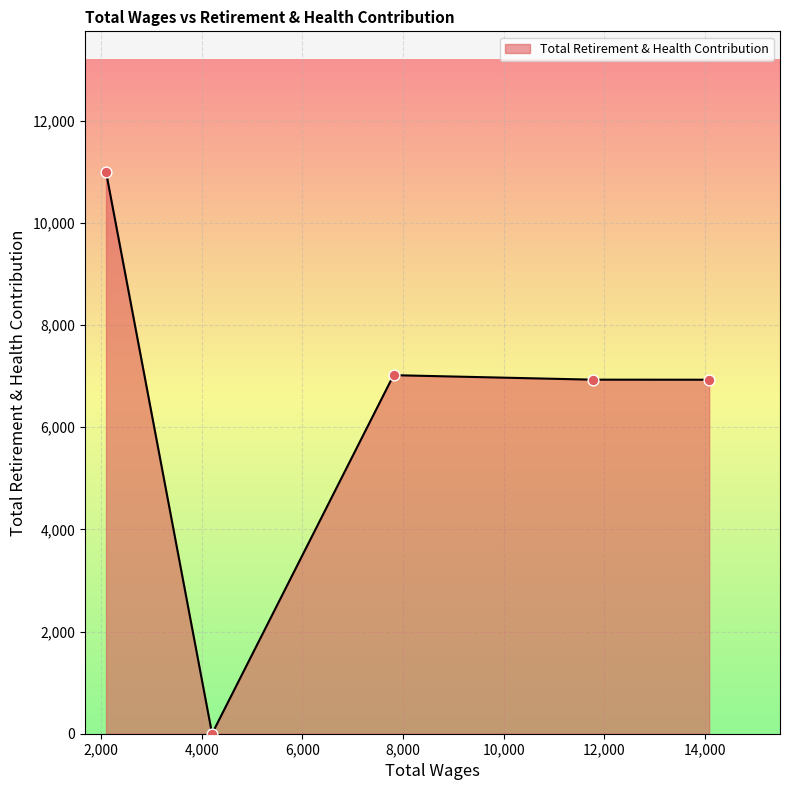

What is the difference between the maximum and minimum values?

11000